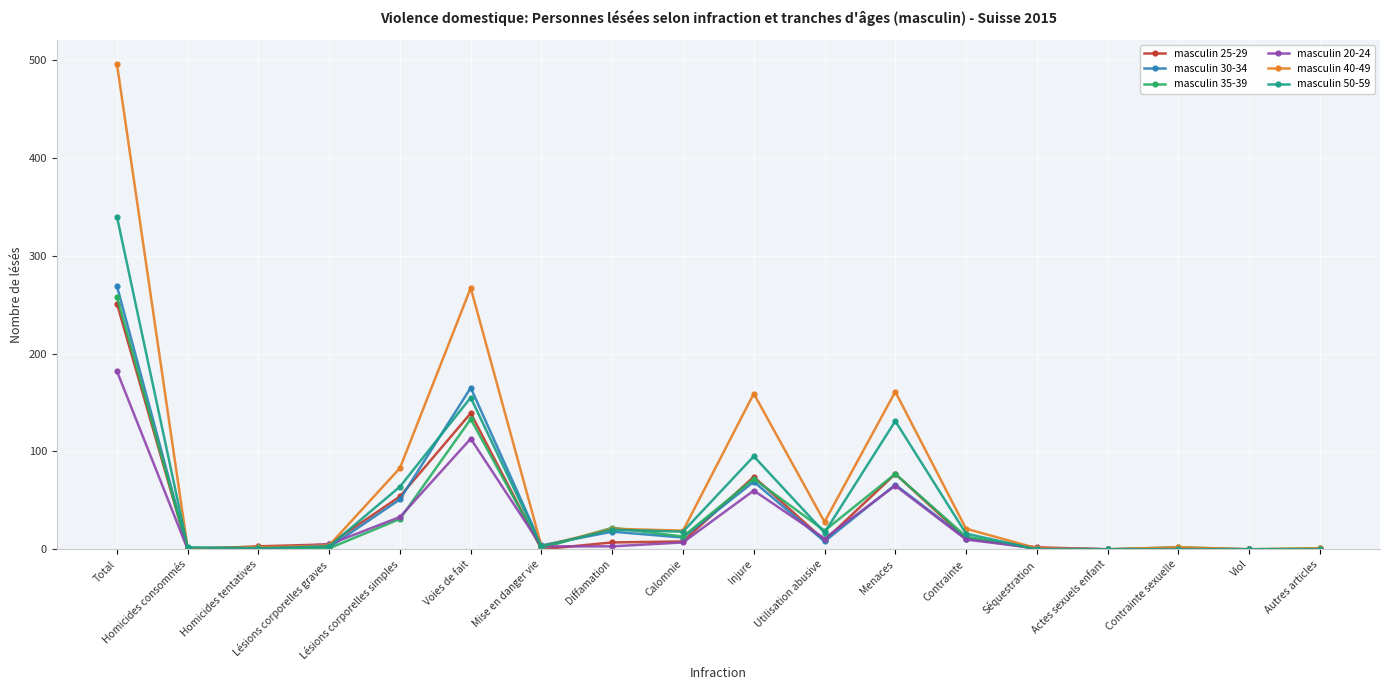

What is the label of the 16th point from the left?

Contrainte sexuelle